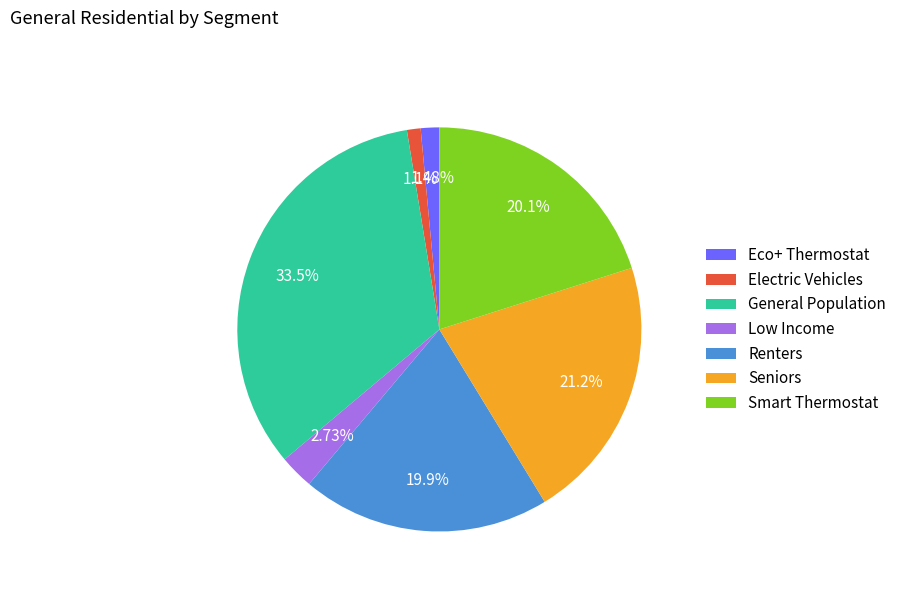

Which slice is the largest?

General Population